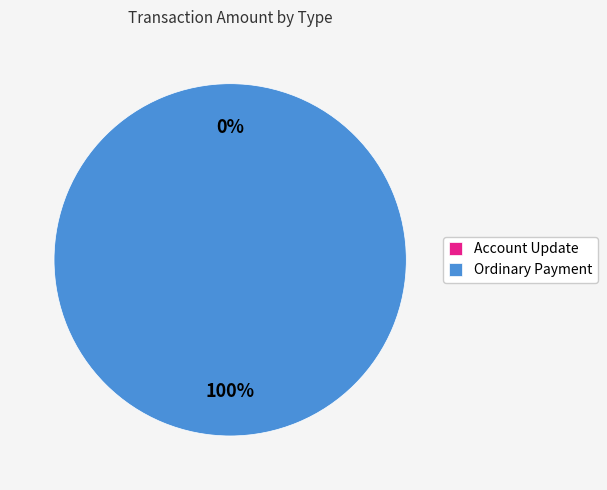

Which slice represents more than half of the pie?

Ordinary Payment